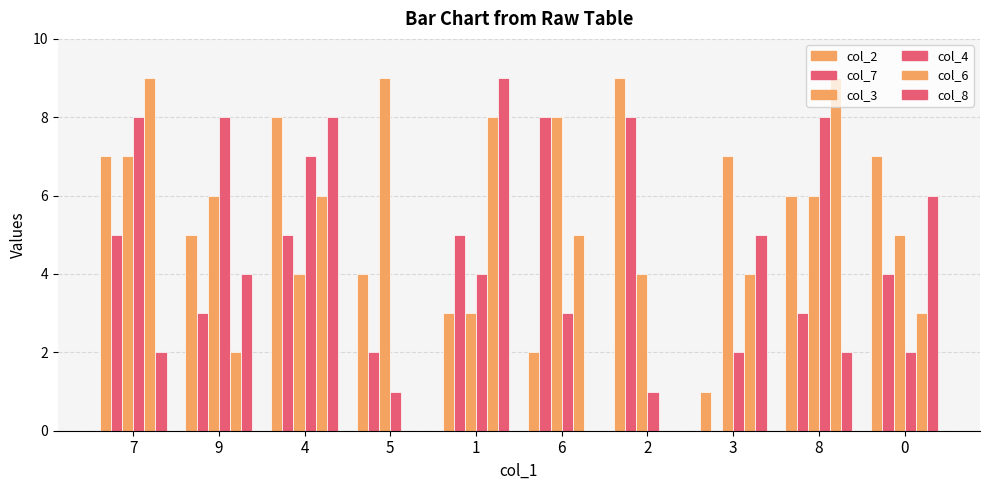

What is the maximum value shown in the chart?

9